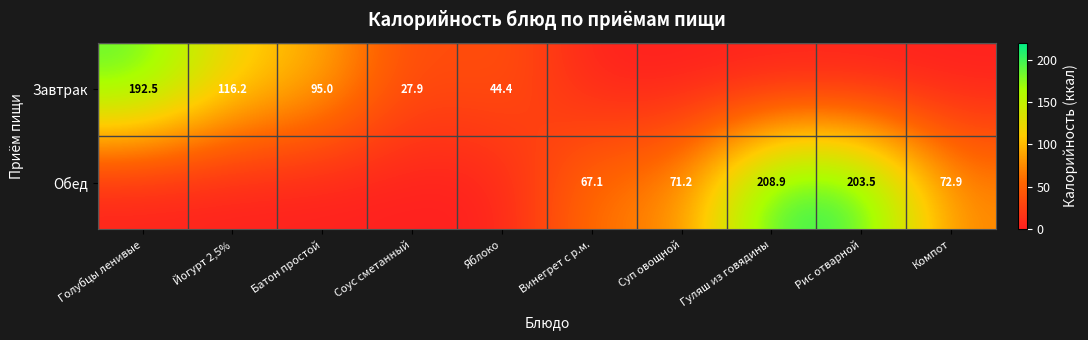

True or false: Завтрак has a value of 95.0 at Батон простой.

True